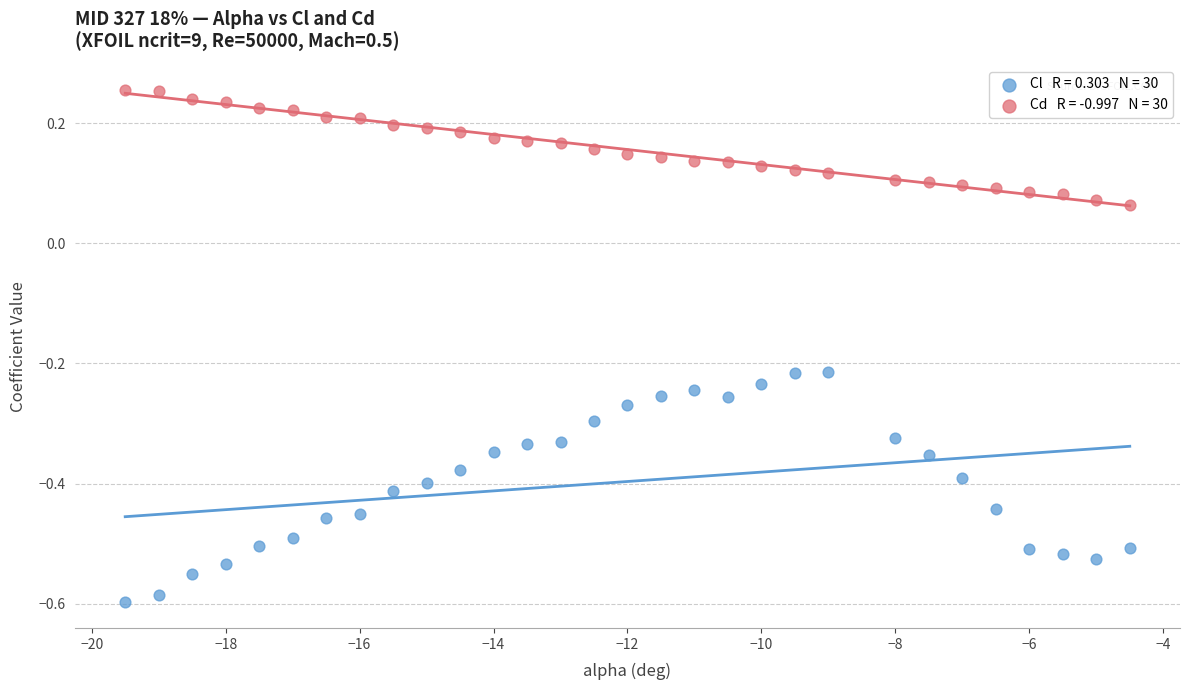

Across all data points, what is the range of X values (max minus min)?

15.0